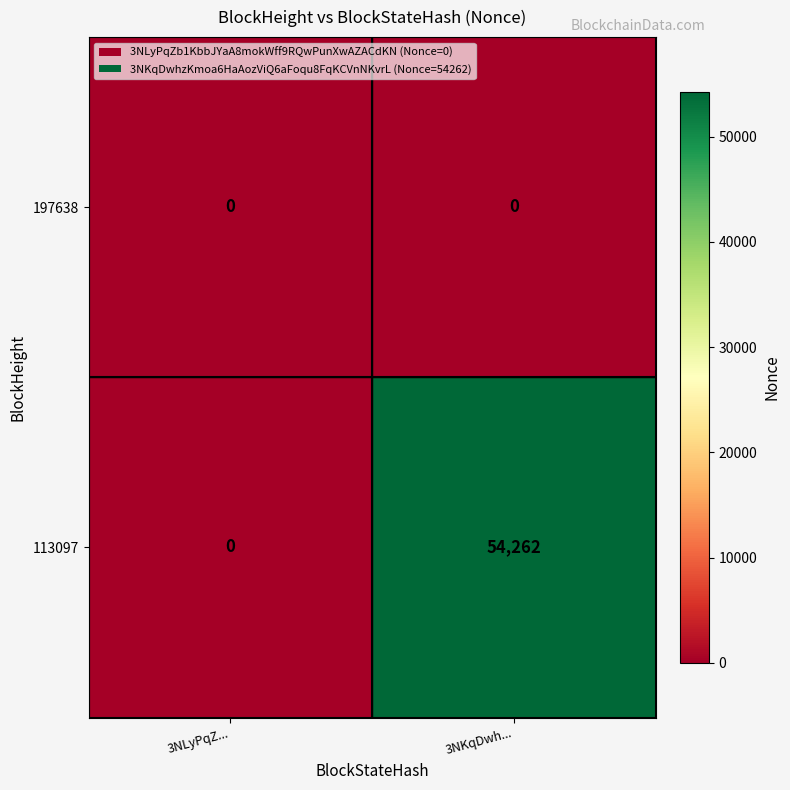

List the series in order of their peak value, lowest first.

197638, 113097